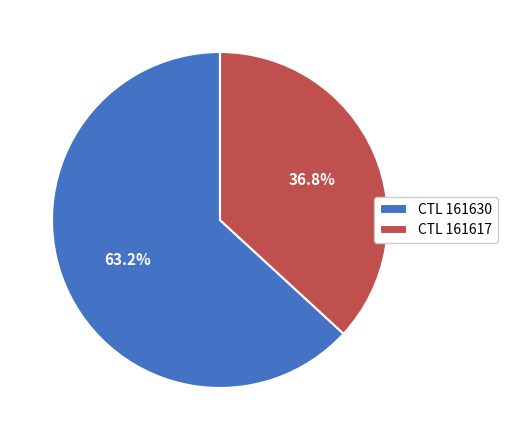

Approximately how many times larger is the value at CTL 161617 compared to CTL 161630?

0.6